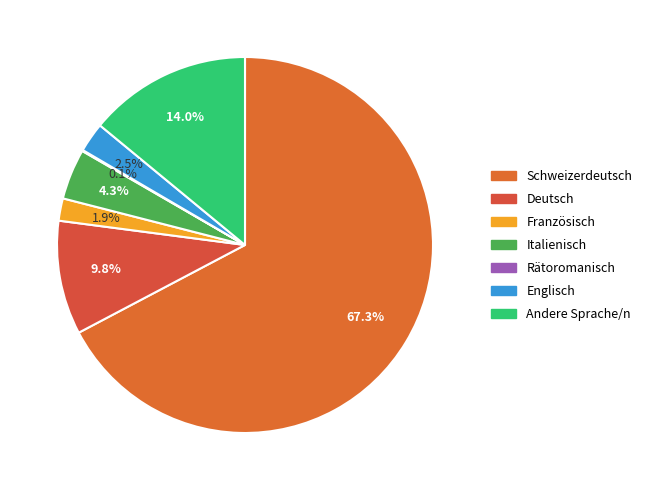

To the nearest percent, what is the difference between the largest and smallest slice percentages?

67%